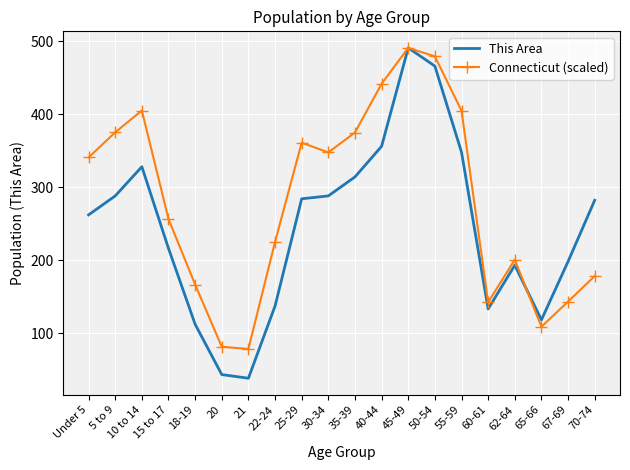

Which category has the highest value in the Connecticut (scaled) series?

45-49